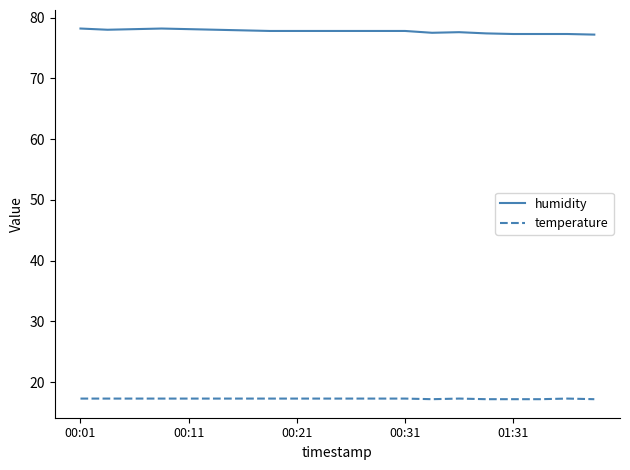

True or false: humidity and temperature cross at least once.

False